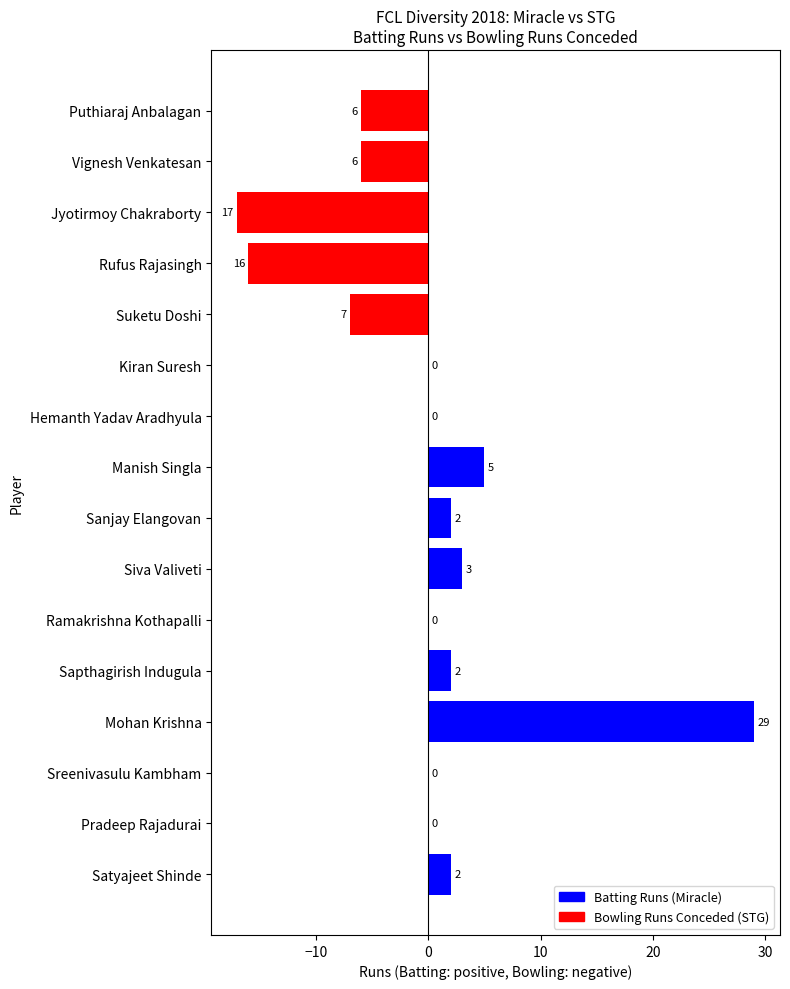

Are the bars horizontal?

Yes